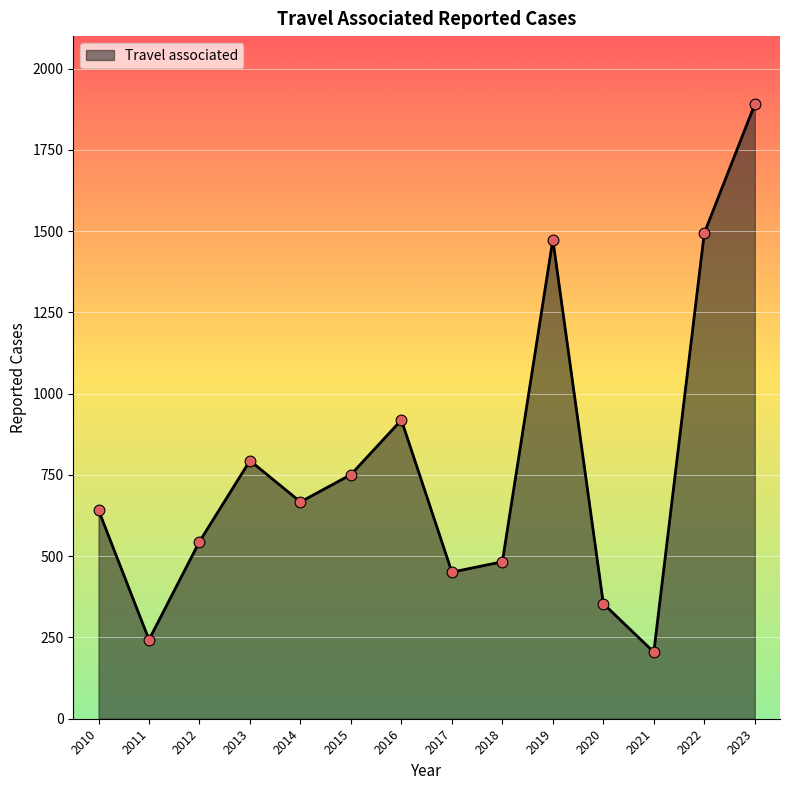

Which has a higher value, 2019 or 2010?

2019